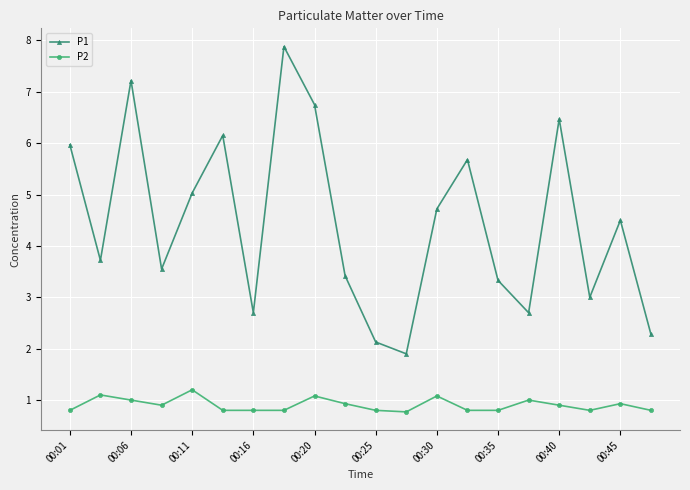

What is the sum of all P2 values?

18.1